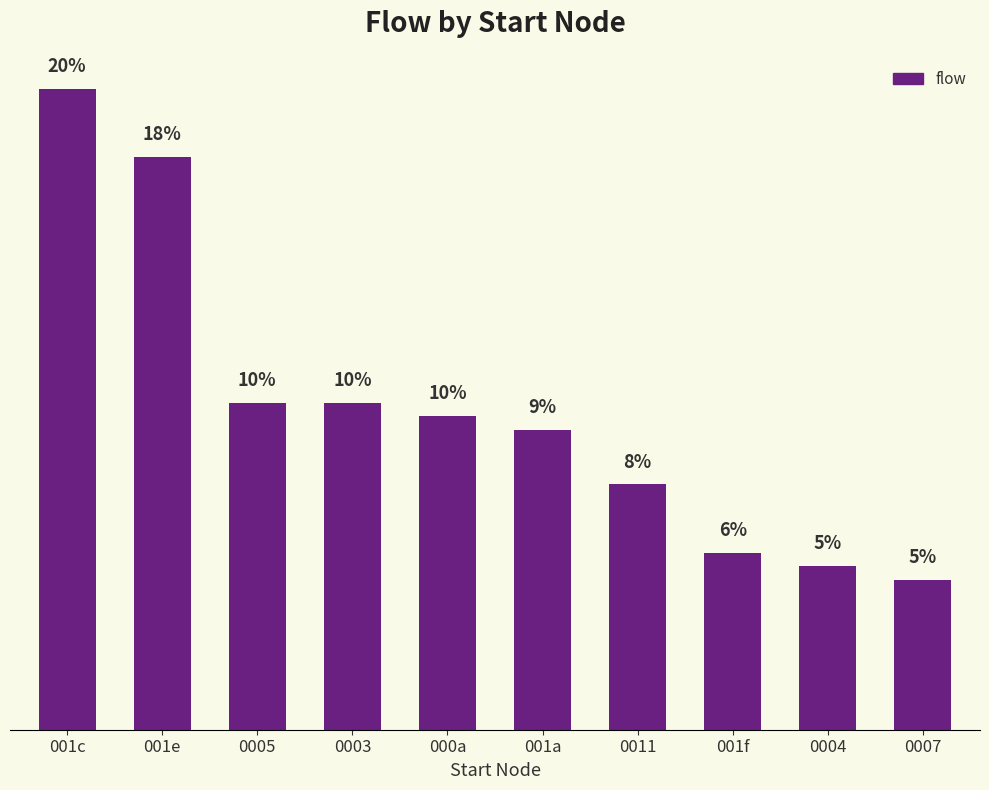

What is the ratio of the value at 0005 to the value at 0003?

1.0